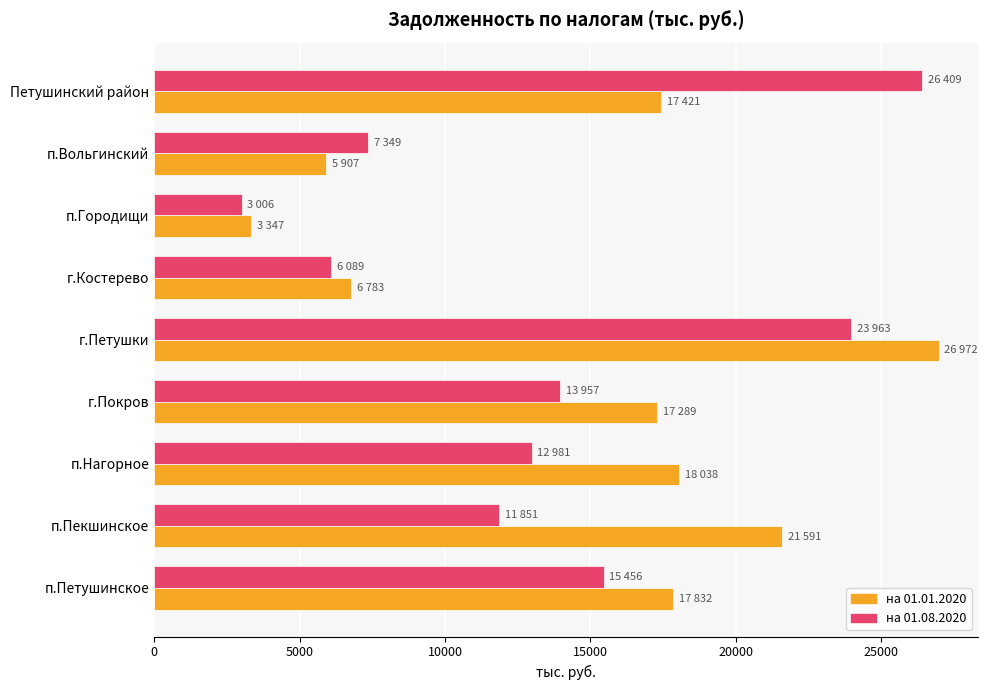

What value does the на 01.01.2020 series have at г.Костерево?

6783